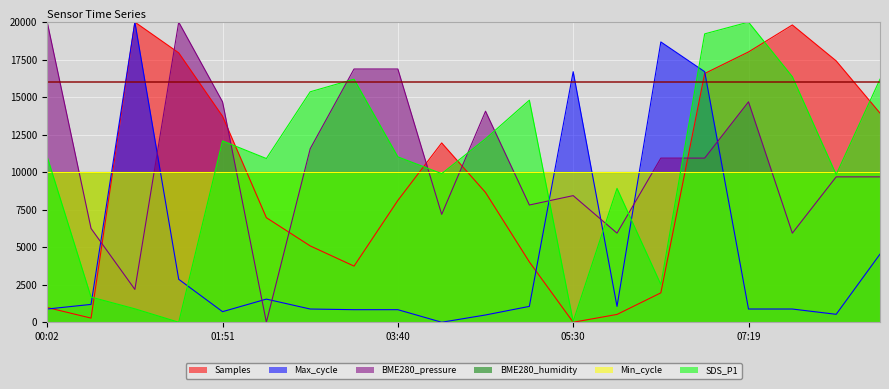

What value does the SDS_P1 series have at 00:02?

11021.0